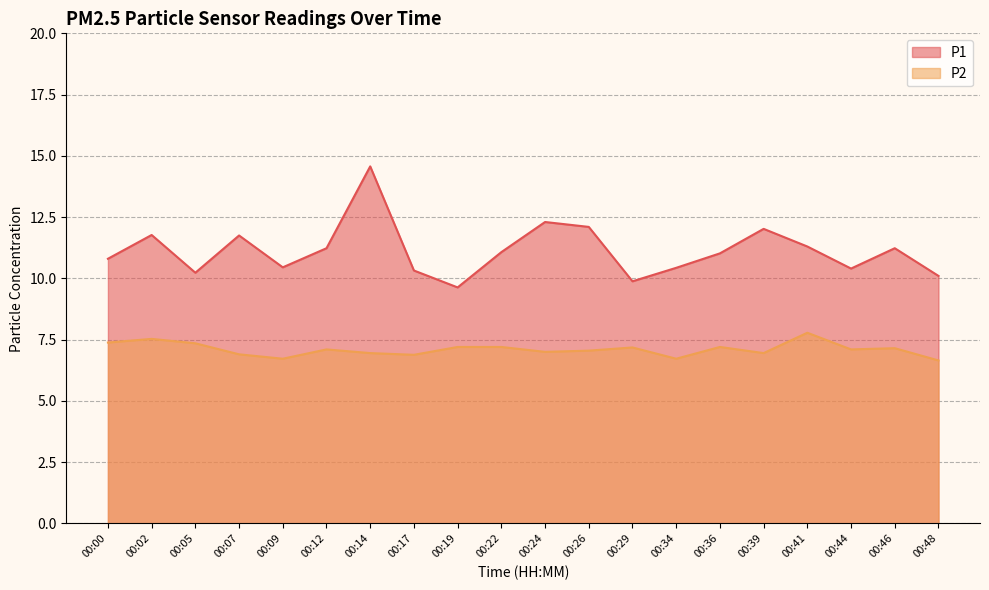

What is the sum of all P2 values?

142.0